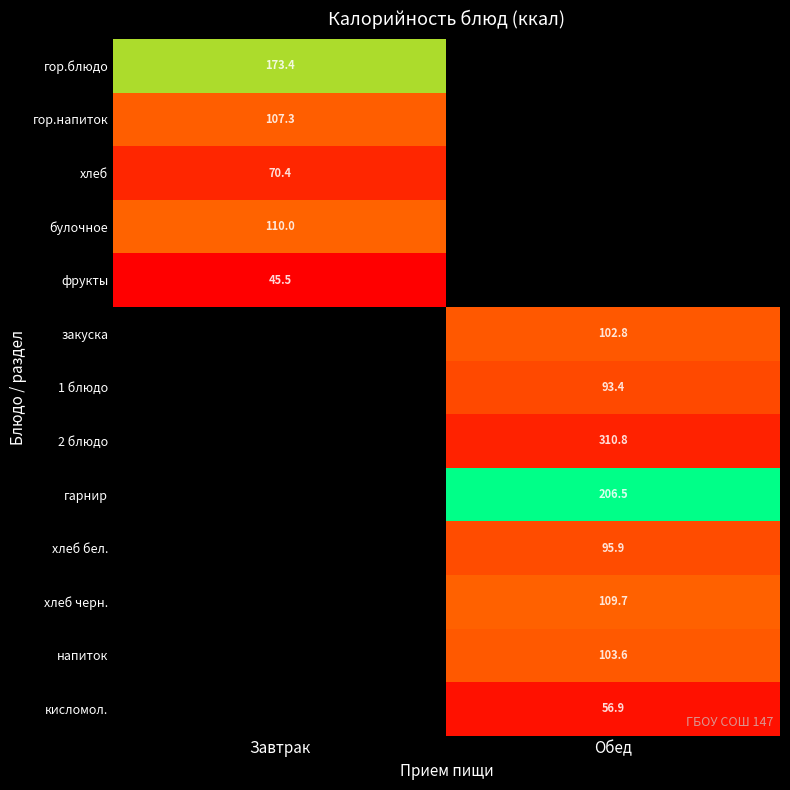

Is it true that фрукты equals 45.5 at Завтрак?

True